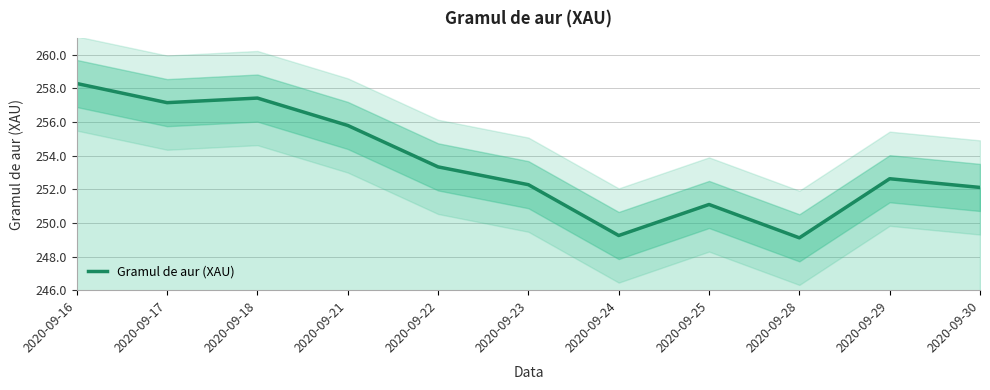

The chart shows a value of 249.1 at 2020-09-28. True or false?

True